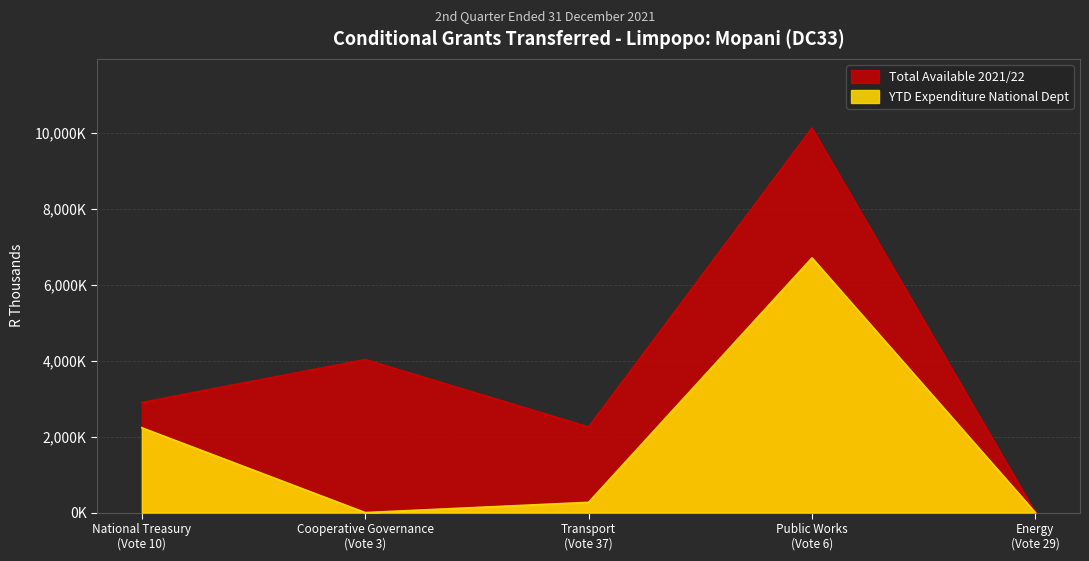

Which series changed the most between Cooperative Governance (Vote 3) and Transport (Vote 37)?

Total Available 2021/22